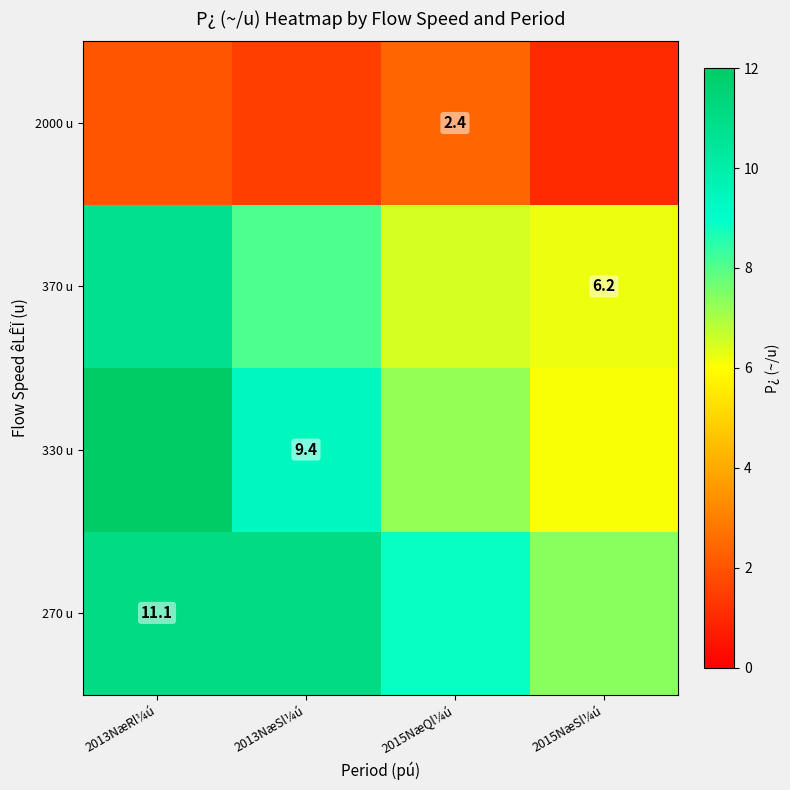

Which category has the highest value in the 270 u series?

2013NæRl¼ú